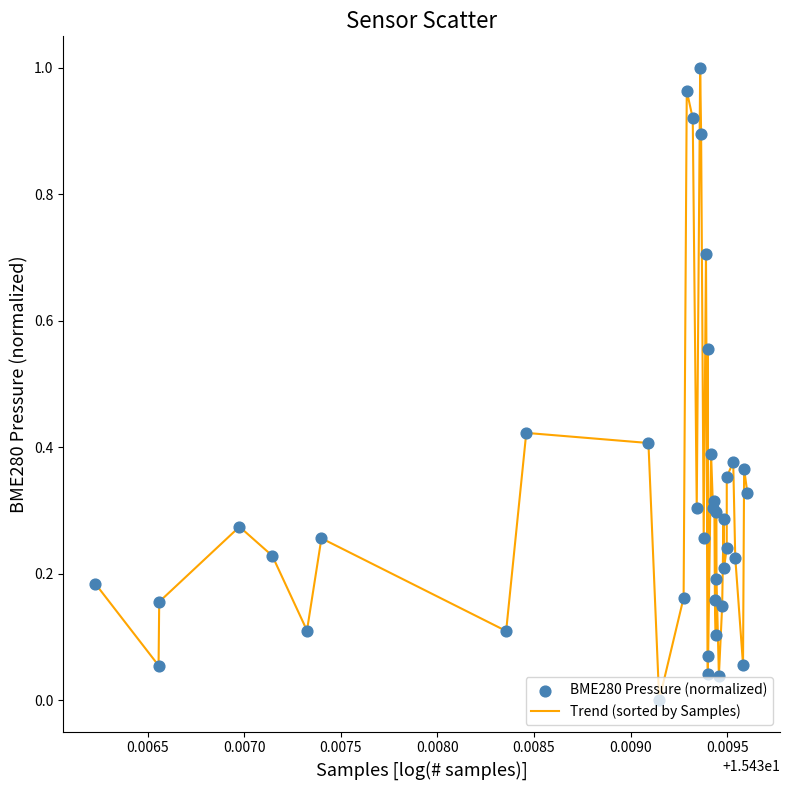

How many lines are shown in the chart?

1